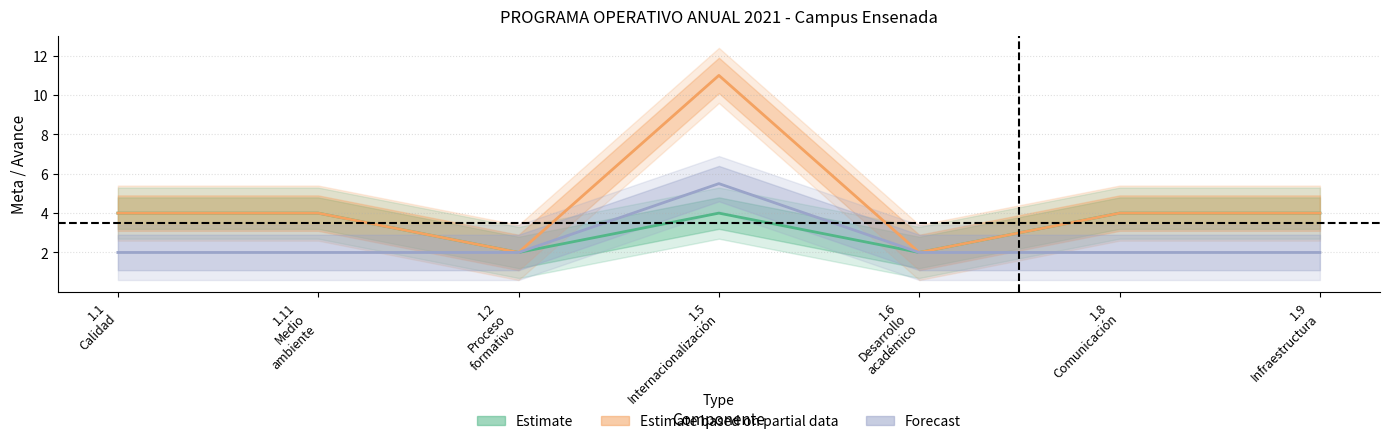

Which category has the highest value across all series?

1.5 Internacionalización